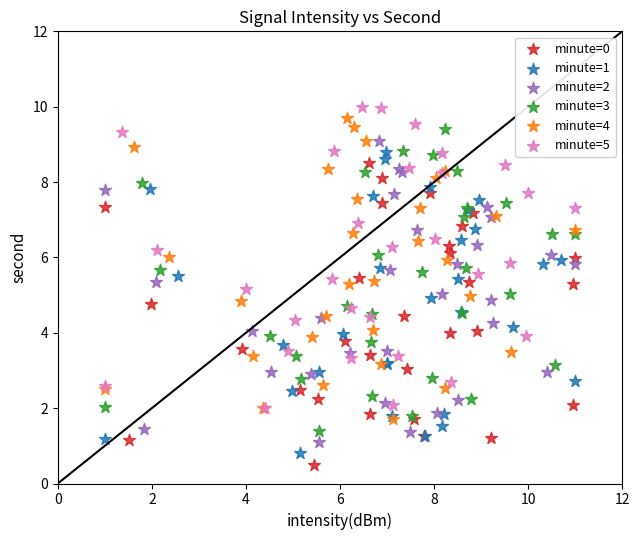

What are all the series names shown in the legend?

minute=0, minute=1, minute=2, minute=3, minute=4, minute=5